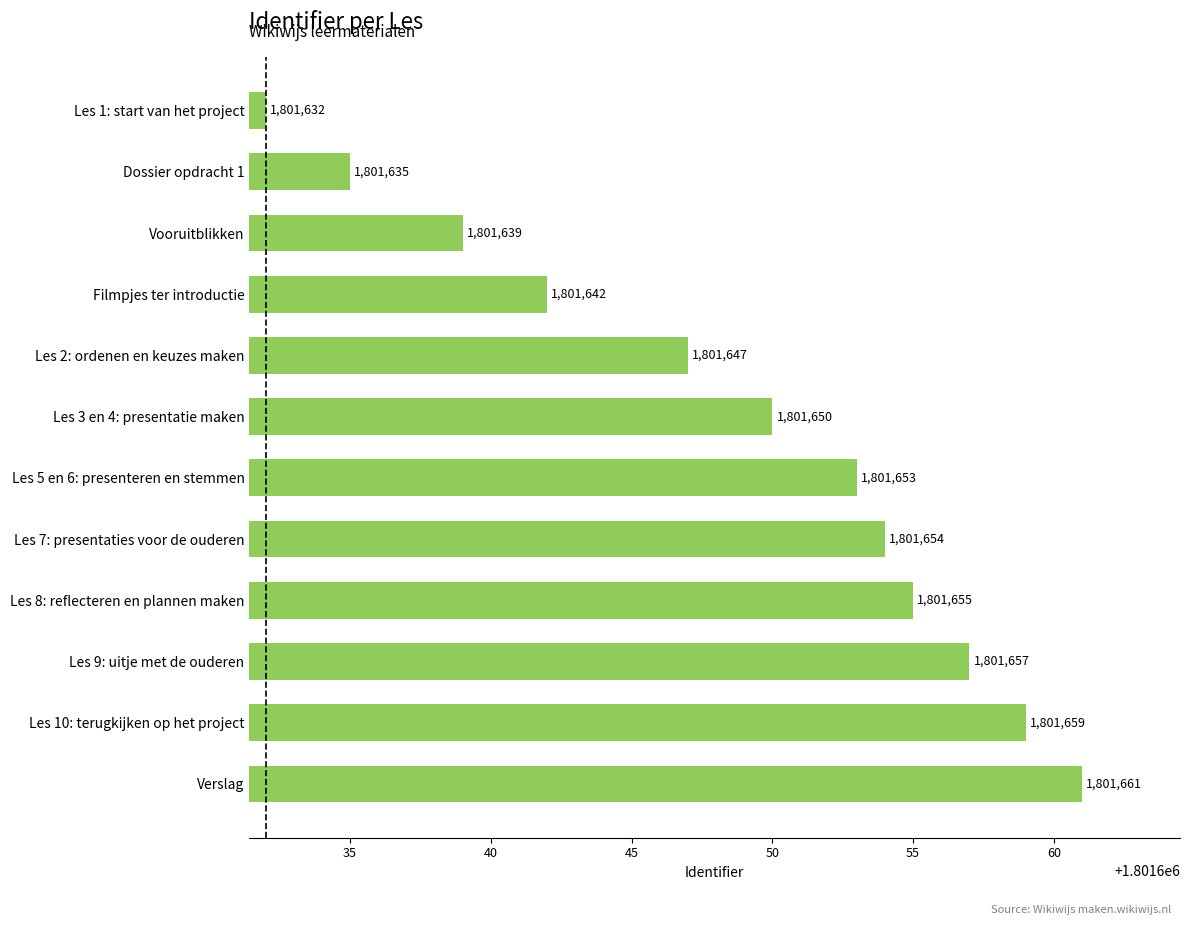

What is the label of the 4th bar from the bottom?

Les 8: reflecteren en plannen maken